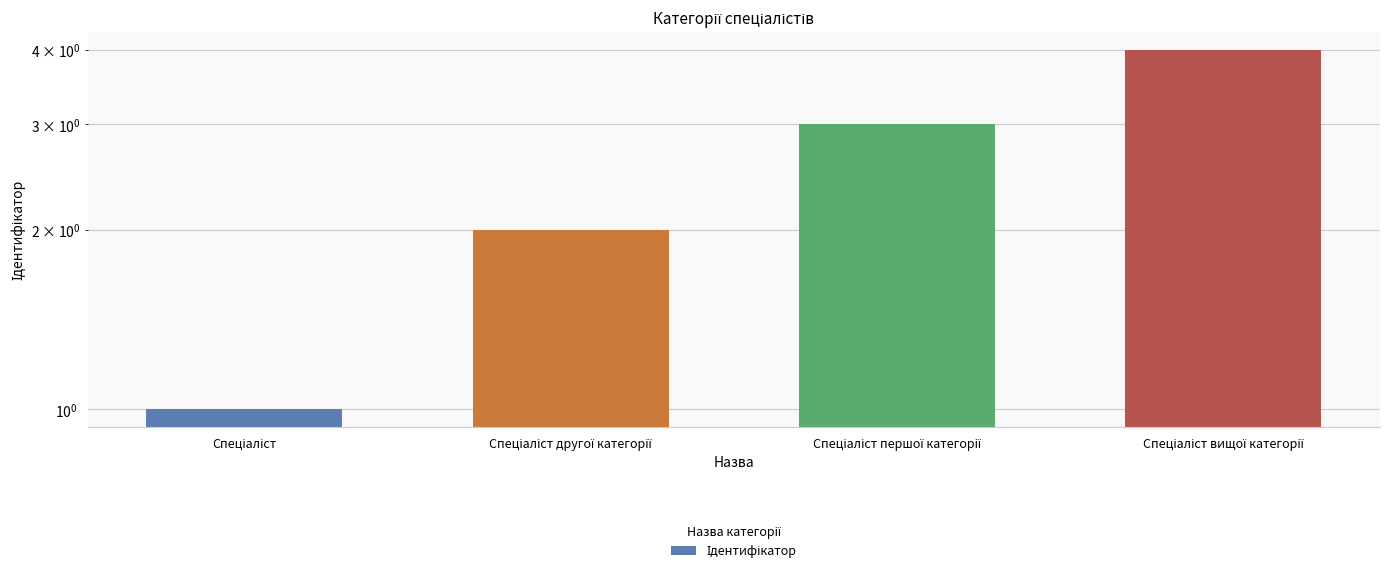

Reading left to right, extract all data points from this chart.

Спеціаліст=1	Спеціаліст другої категорії=2	Спеціаліст першої категорії=3	Спеціаліст вищої категорії=4